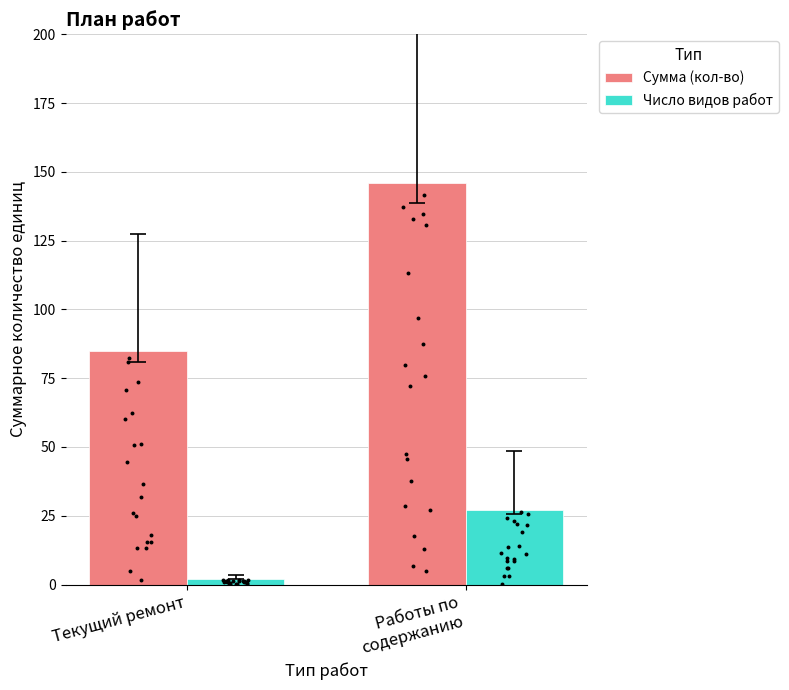

Is the value of Число видов работ at Работы по
содержанию greater than the value of Сумма (кол-во) at Текущий ремонт?

No